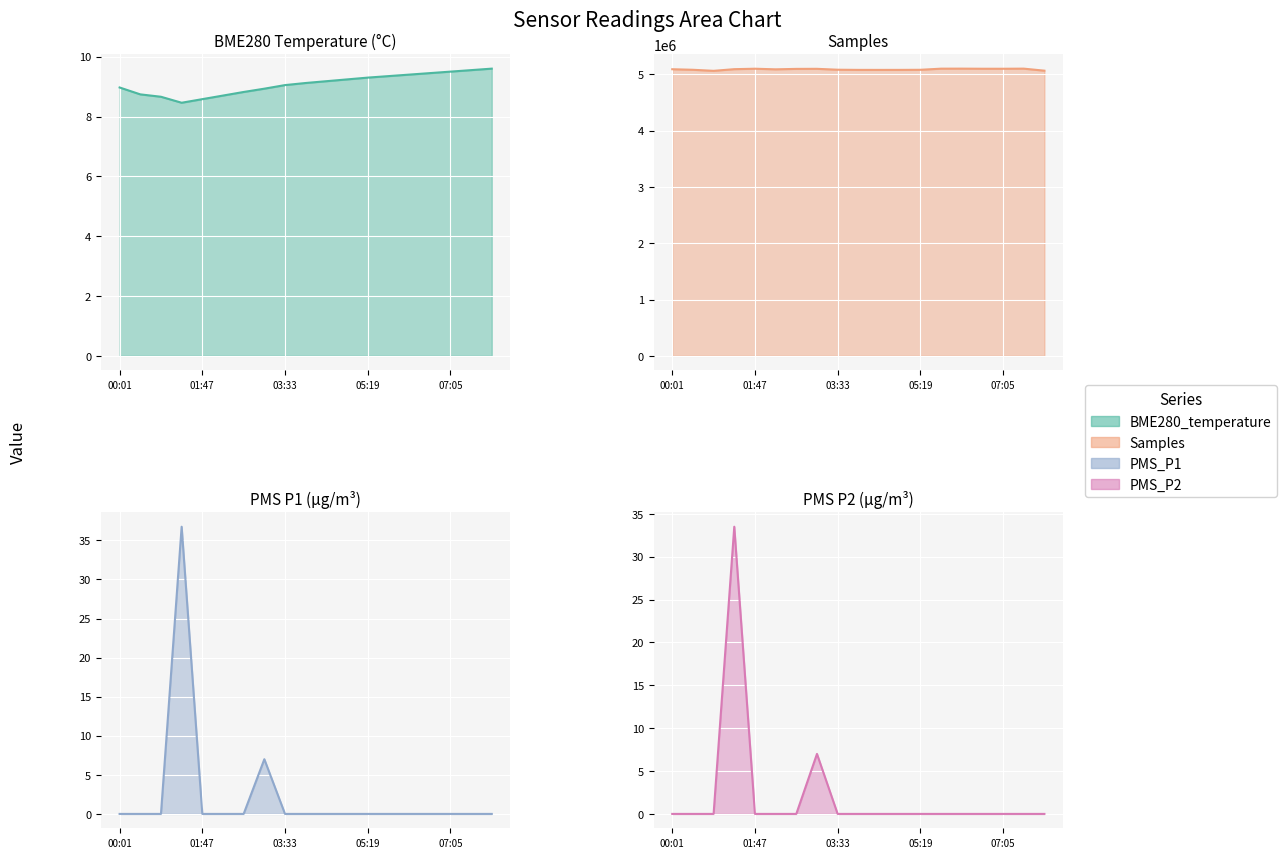

True or false: PMS_P1 and PMS_P2 intersect in this chart.

False